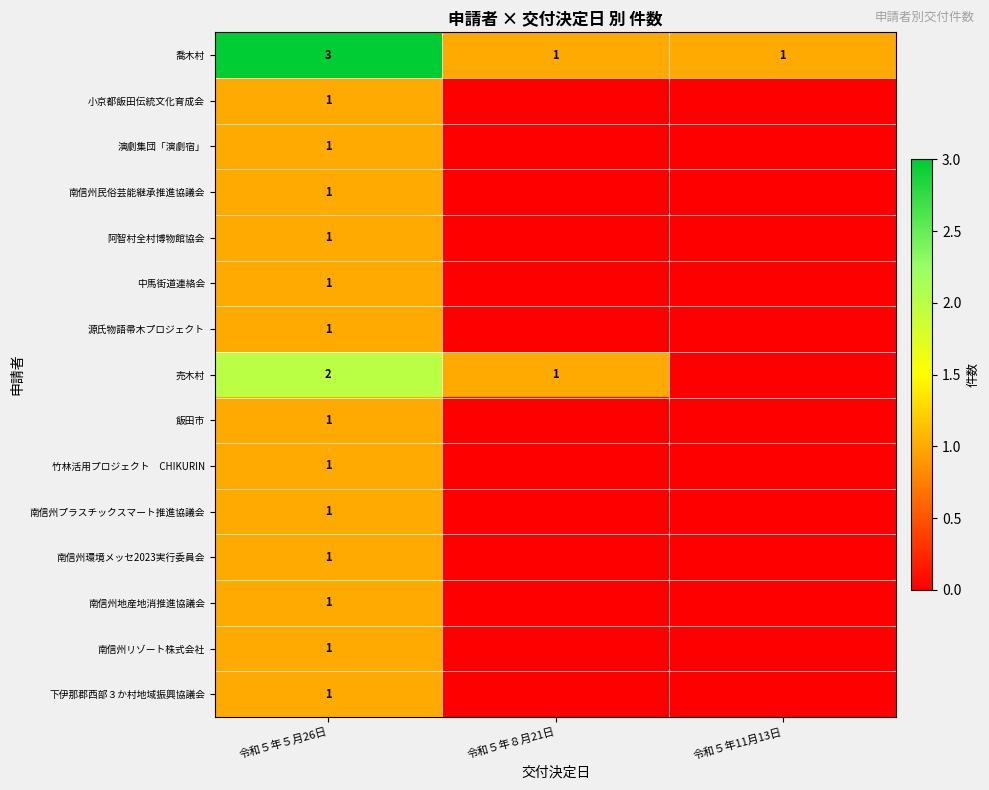

What is the difference between the highest and lowest values at 令和５年５月26日?

2